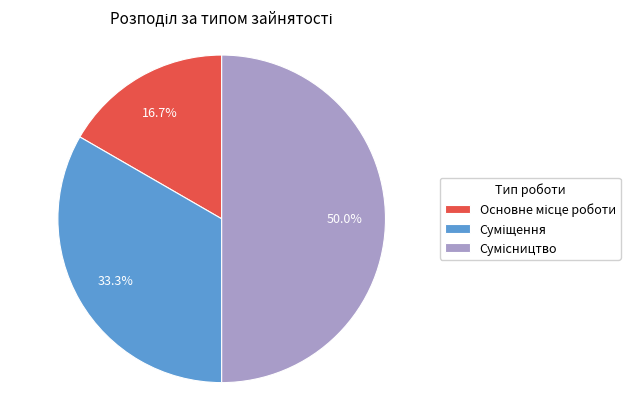

Is it true that Суміщення is 33% of the pie?

True